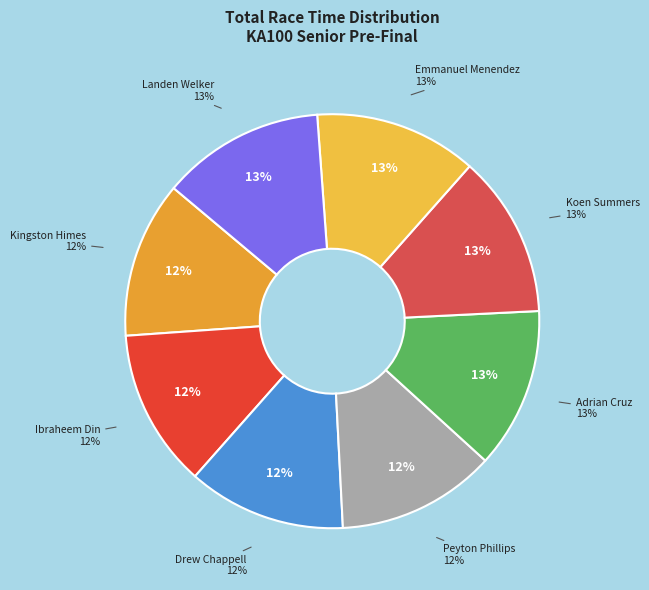

Does Emmanuel Menendez represent more than half of the total?

No